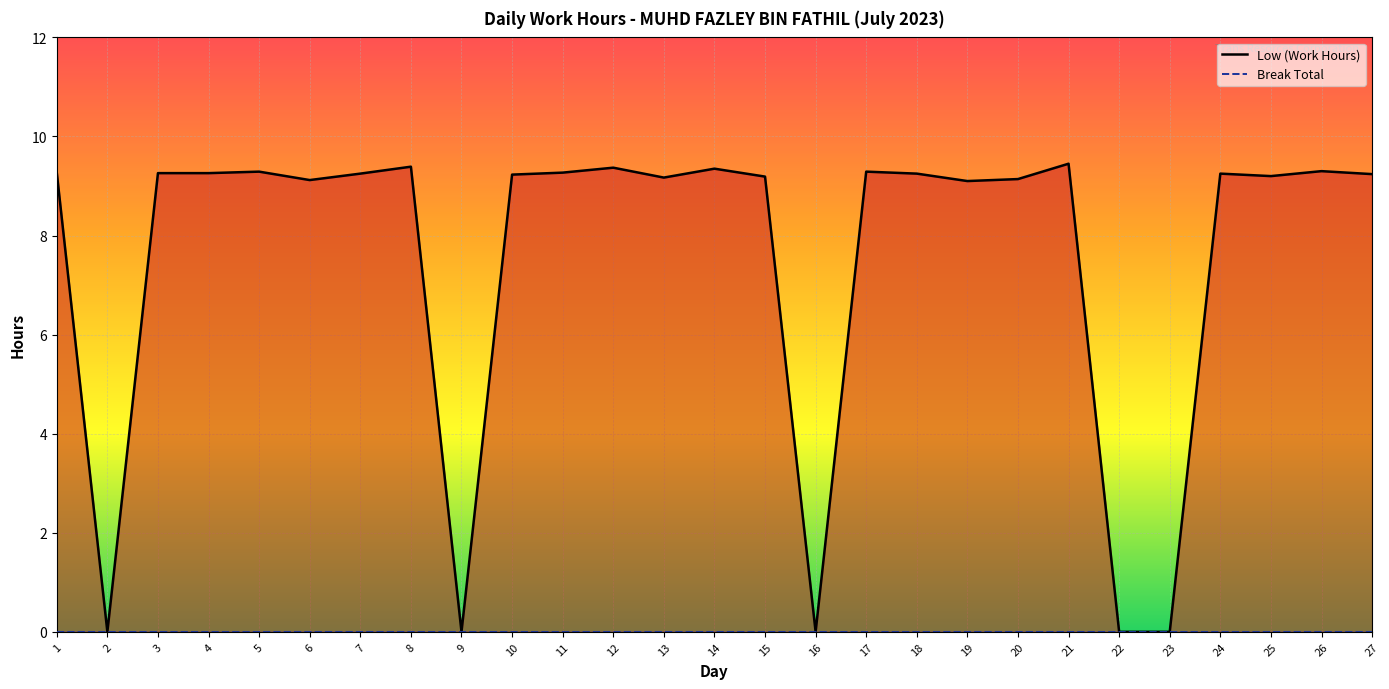

List the labels in order of value, smallest first.

2, 9, 16, 22, 23, 19, 6, 20, 13, 15, 25, 10, 27, 7, 18, 24, 3, 4, 1, 11, 5, 17, 26, 14, 12, 8, 21